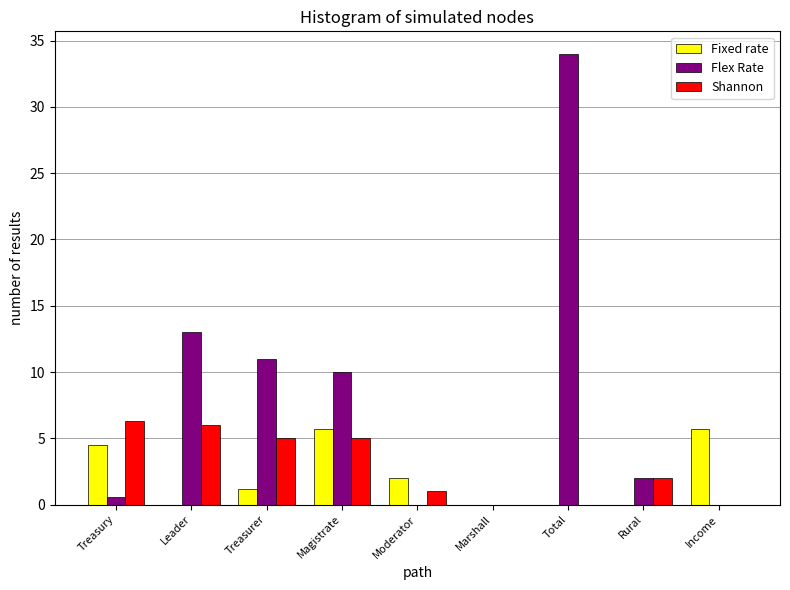

What is the spread (max minus min) of values at Total?

34.0